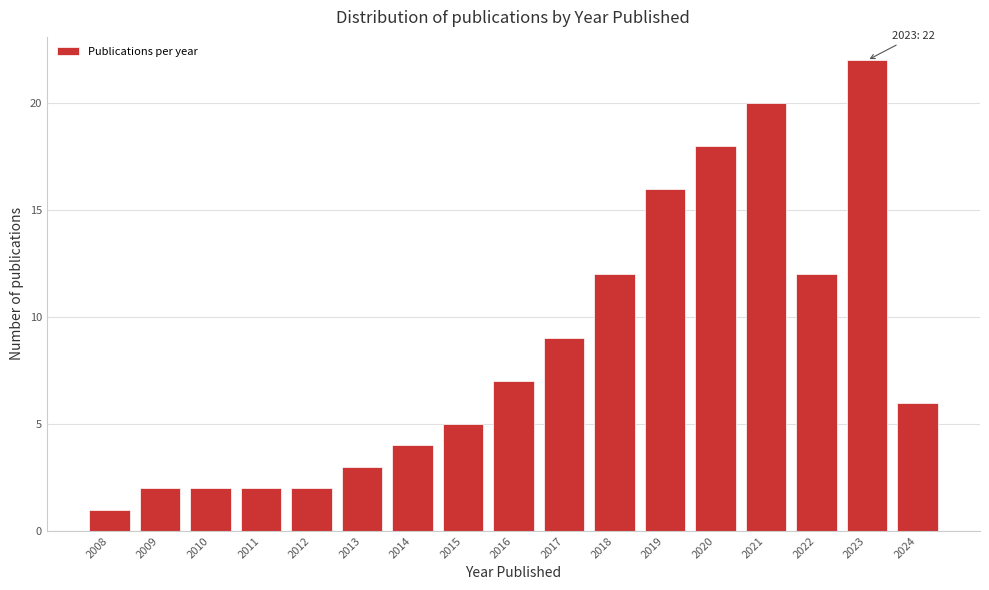

Reading right to left, what are all the values shown in this chart?

6	22	12	20	18	16	12	9	7	5	4	3	2	2	2	2	1